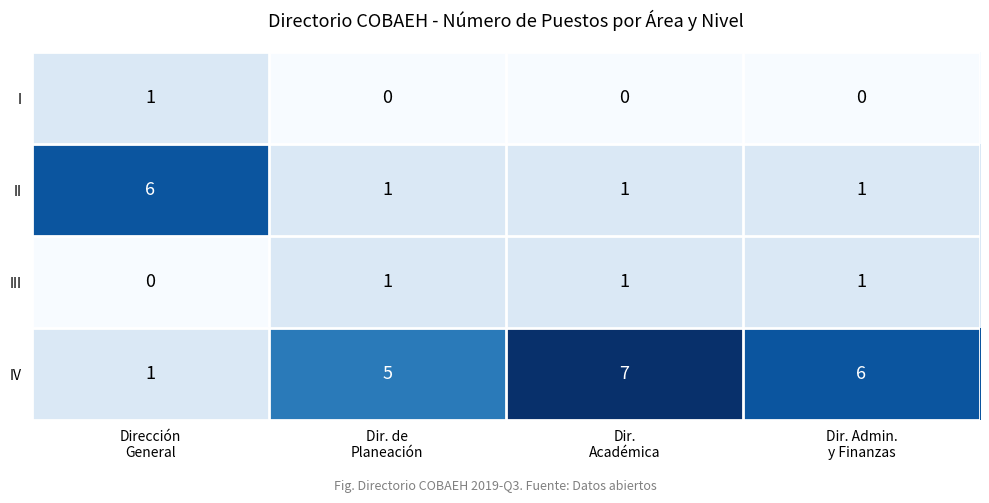

How many IV values are between 5 and 7?

3